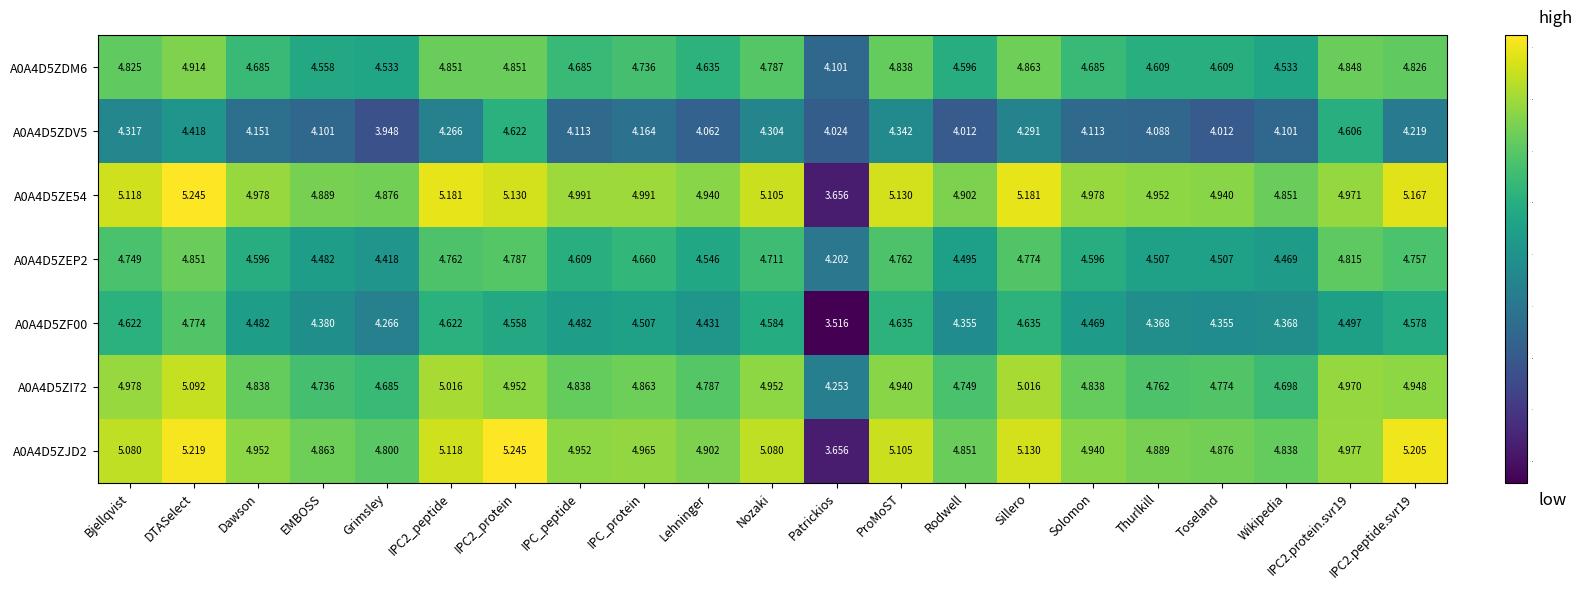

At how many categories does at least one series exceed 3?

21